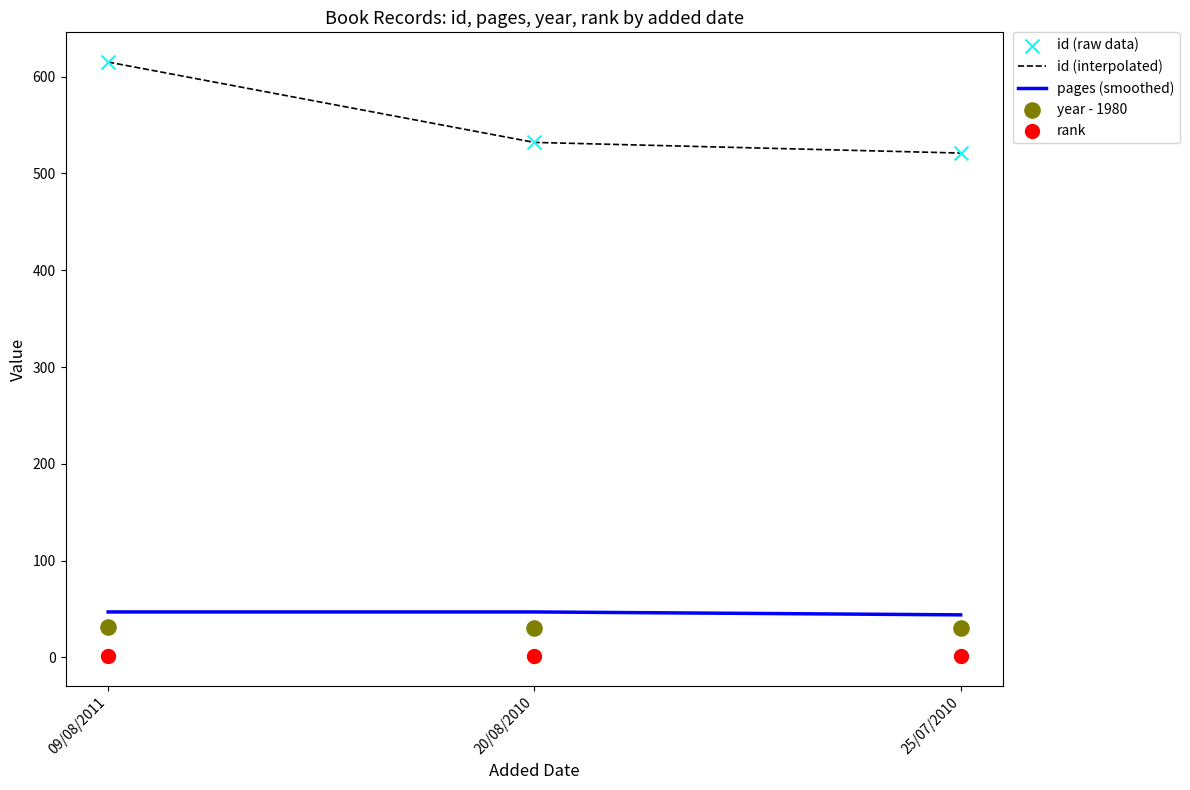

Is the value of id (raw data) at 25/07/2010 greater than the value of rank at 25/07/2010?

Yes